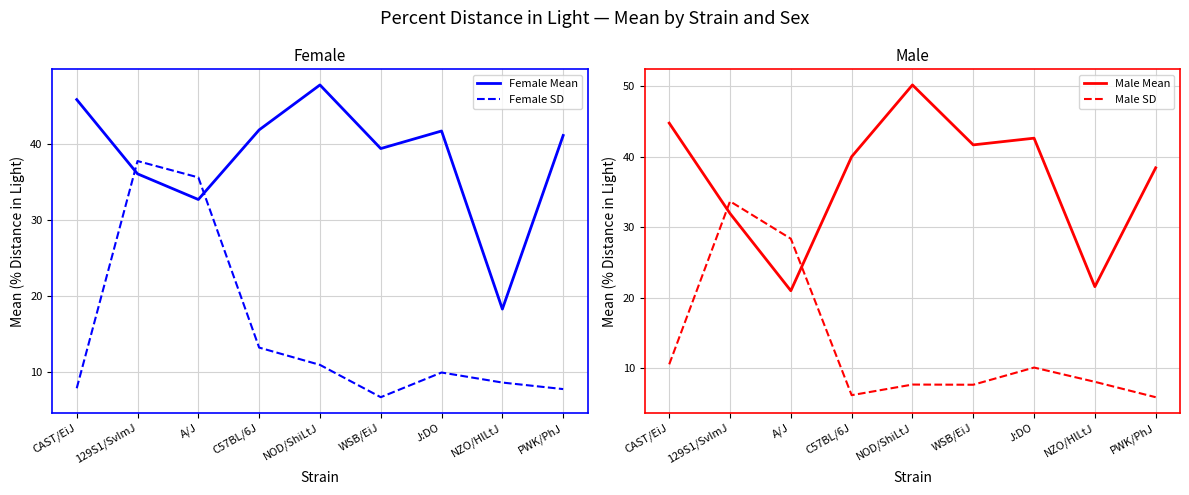

Is this an area chart (filled region under the line)?

No